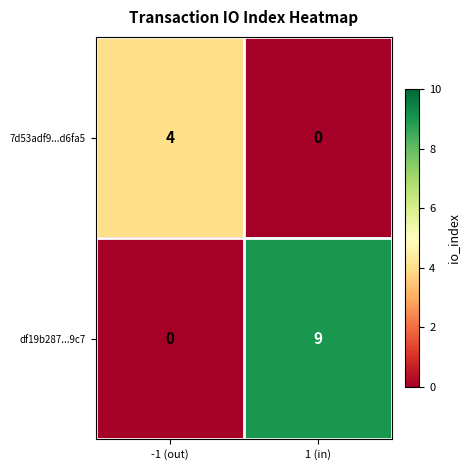

What is the approximate value of 7d53adf9...d6fa5 at -1 (out)?

4